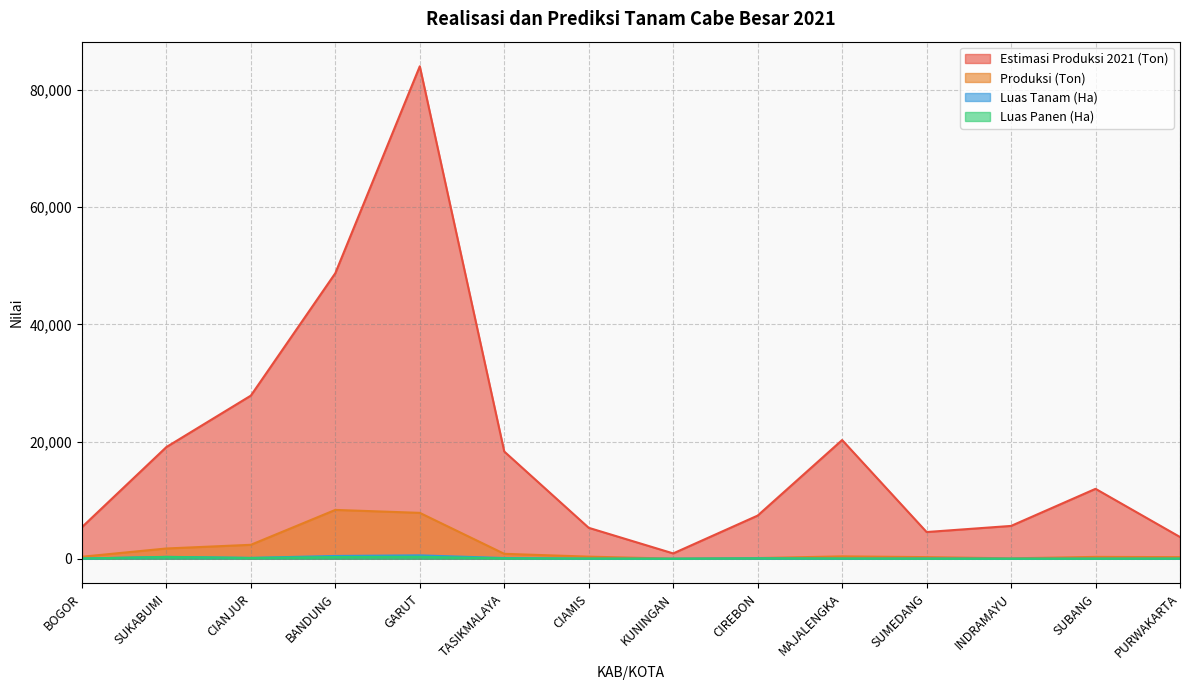

True or false: Produksi (Ton) has more than 2 interior local peaks.

True